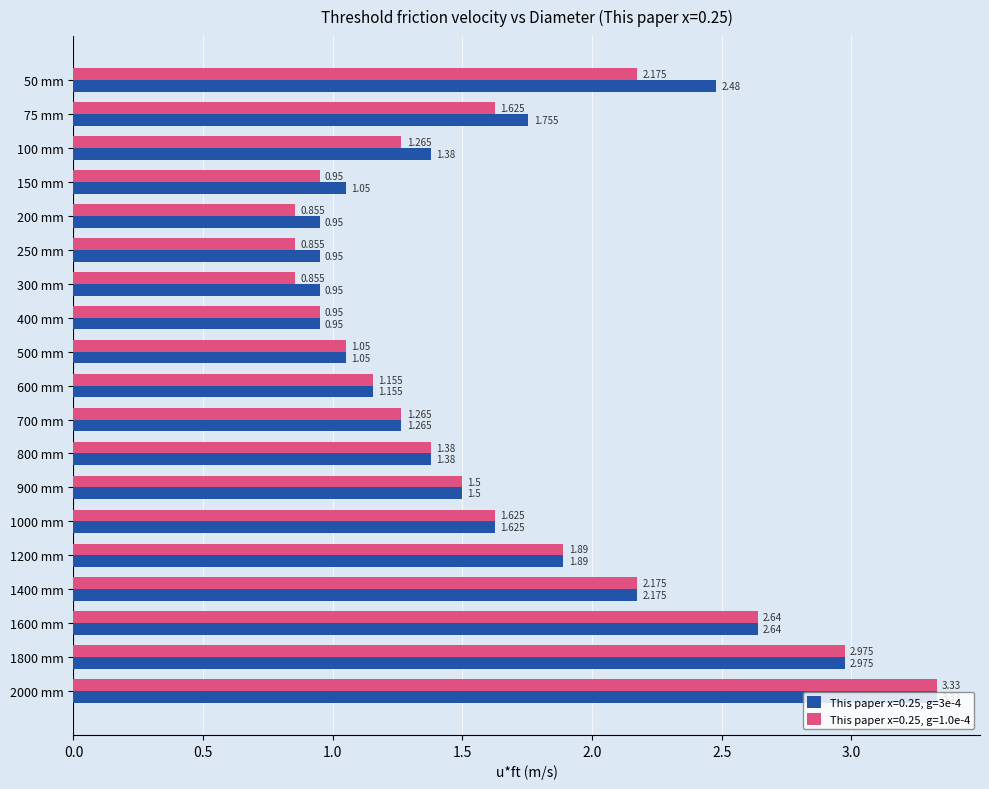

Is the value of This paper x=0.25, g=1.0e-4 at 900 mm greater than the value of This paper x=0.25, g=3e-4 at 1600 mm?

No